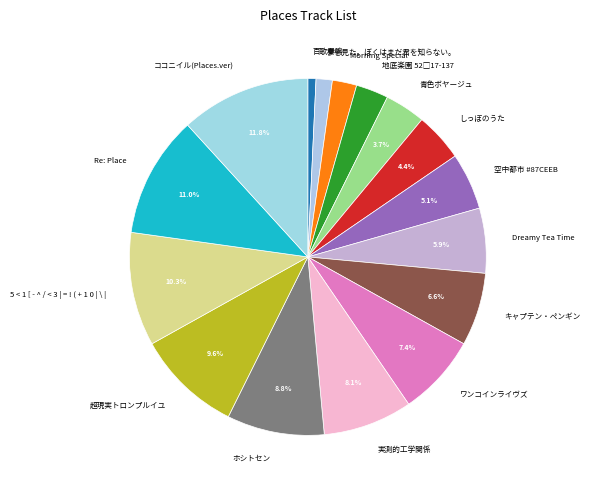

To the nearest percent, what percentage of the pie is 実測的工学関係?

8%